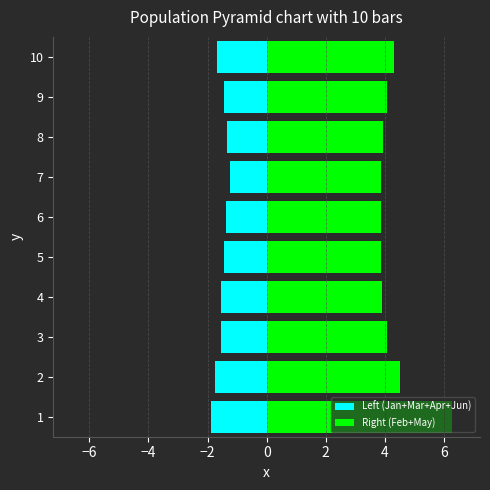

Are the bars grouped side by side (vs. stacked)?

Yes